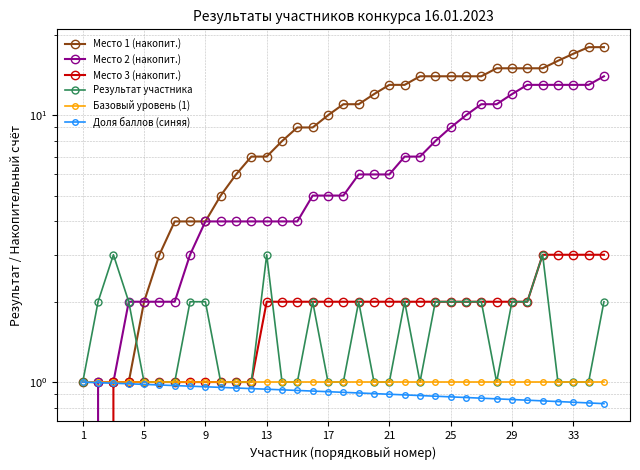

How many lines are shown in the chart?

6